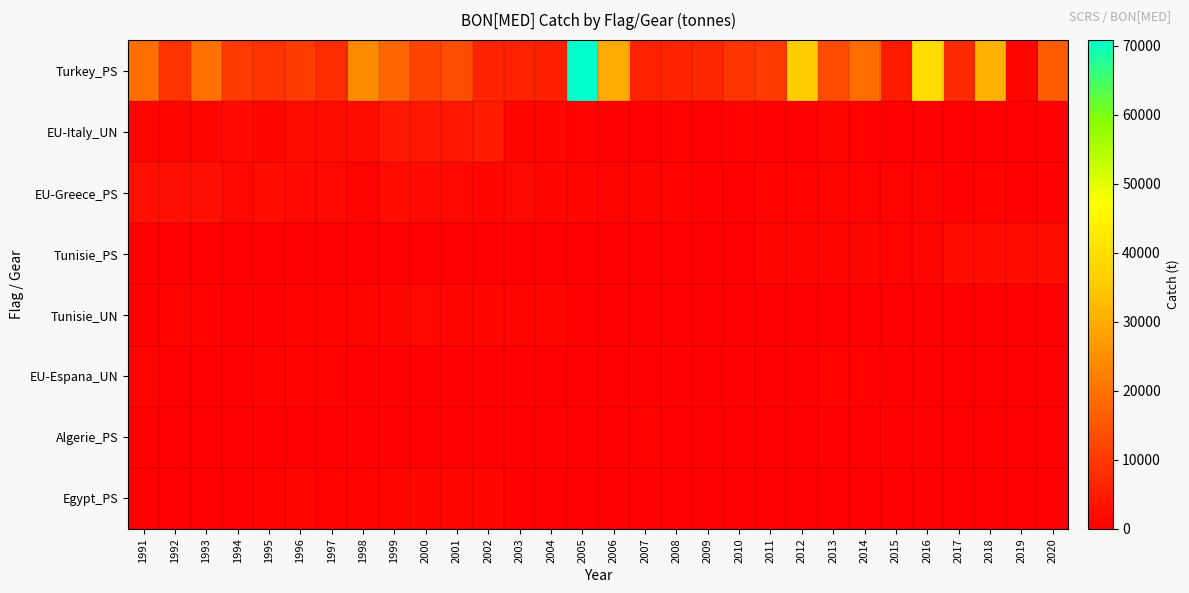

Which series has the widest spread of values?

Turkey_PS